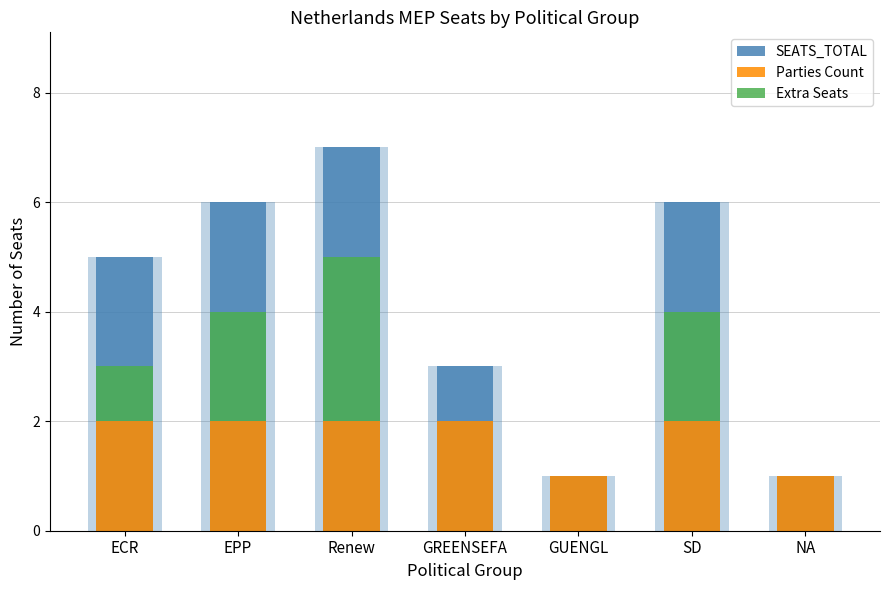

True or false: Parties Count has a value of 1 at GREENSEFA.

False